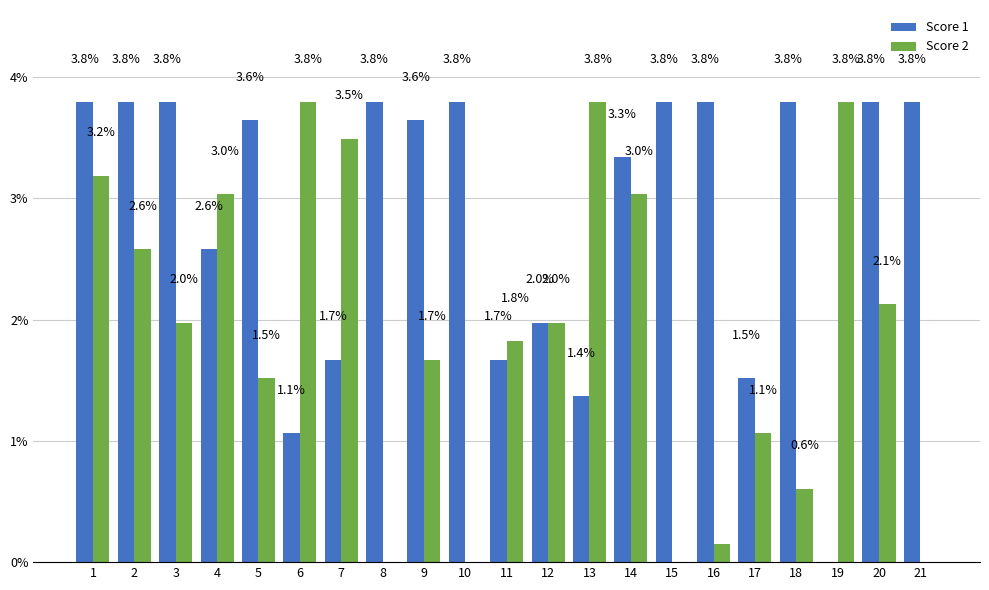

What is the sum of the Score 1 values at 20 and 18?

7.6